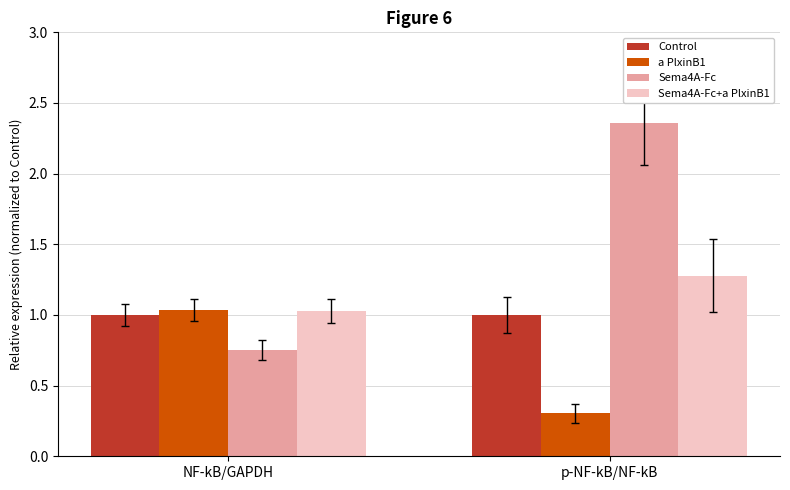

Is the value of Sema4A-Fc at NF-kB/GAPDH greater than the value of Control at NF-kB/GAPDH?

No